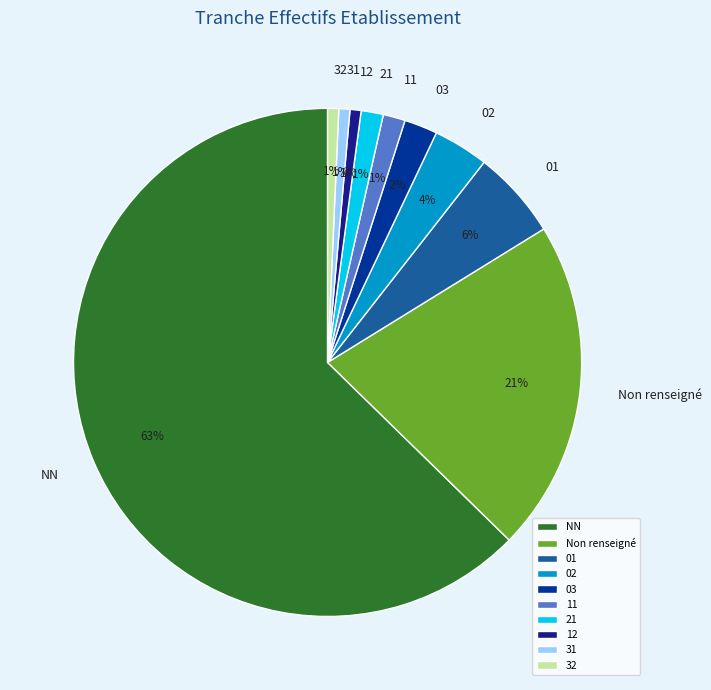

Do 21 and NN together represent more than half of the pie?

Yes